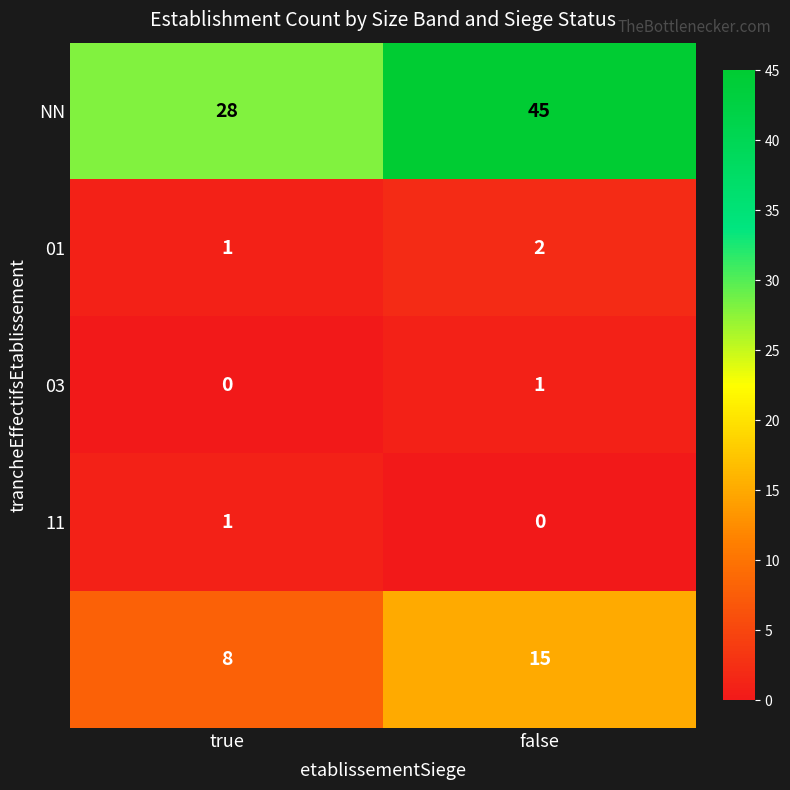

What is the spread (max minus min) of values at true?

28